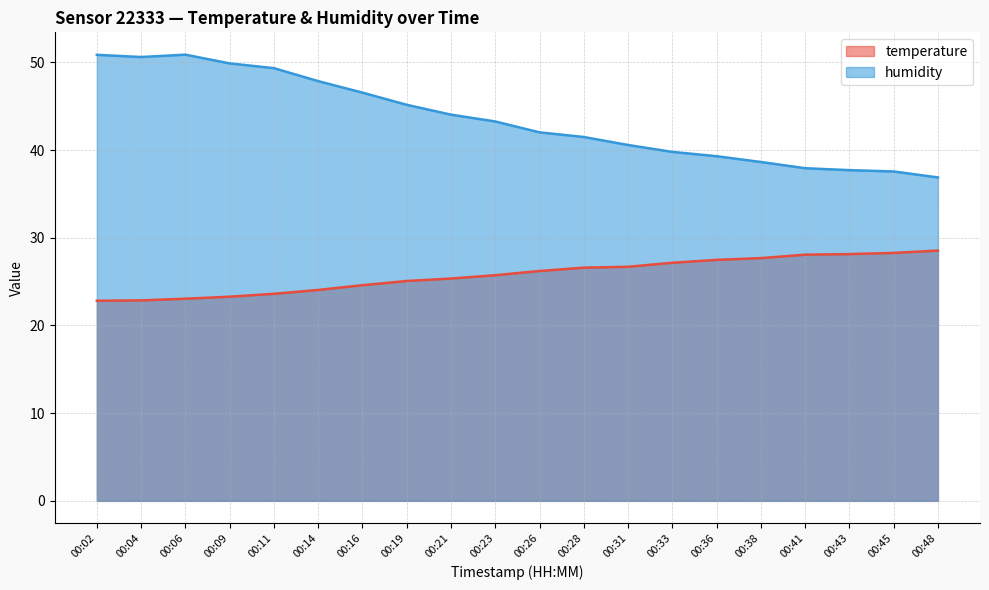

What is the value of the temperature point at the 6th from the left?

24.1